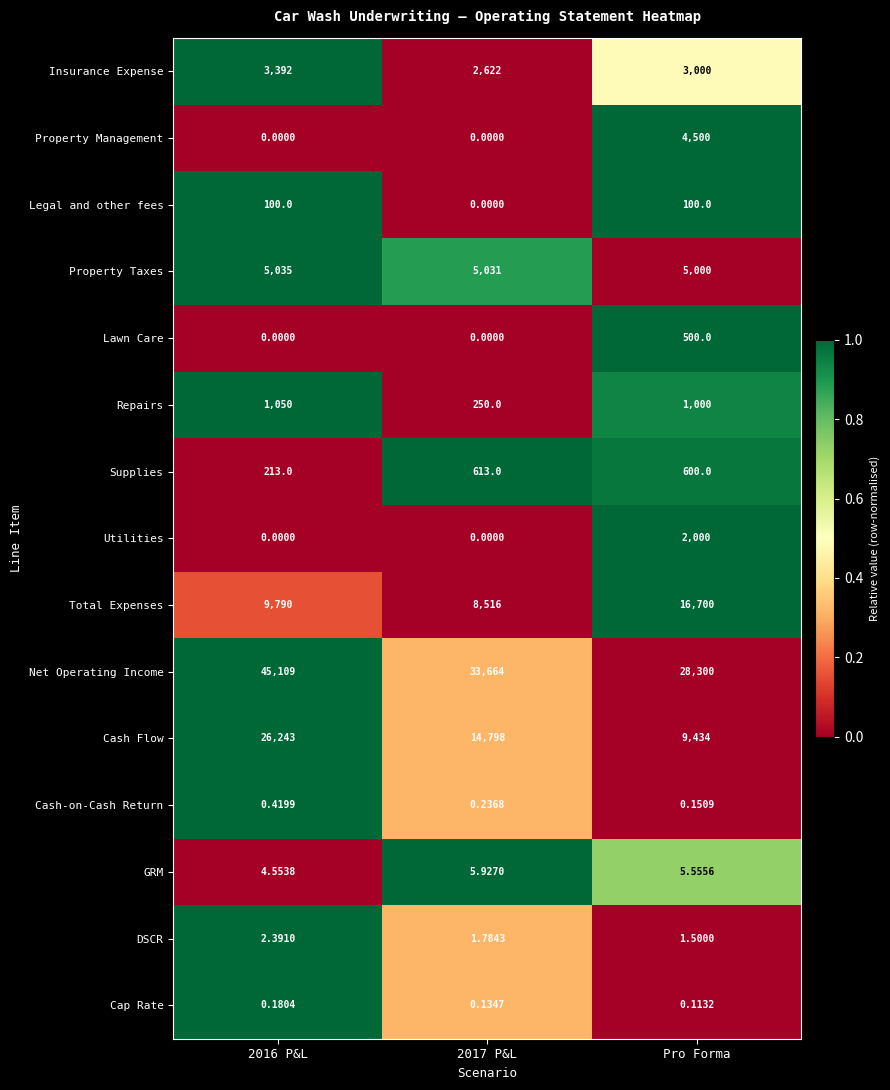

Rank the series by their maximum value, from lowest to highest.

Cap Rate, Cash-on-Cash Return, DSCR, GRM, Legal and other fees, Lawn Care, Supplies, Repairs, Utilities, Insurance Expense, Property Management, Property Taxes, Total Expenses, Cash Flow, Net Operating Income